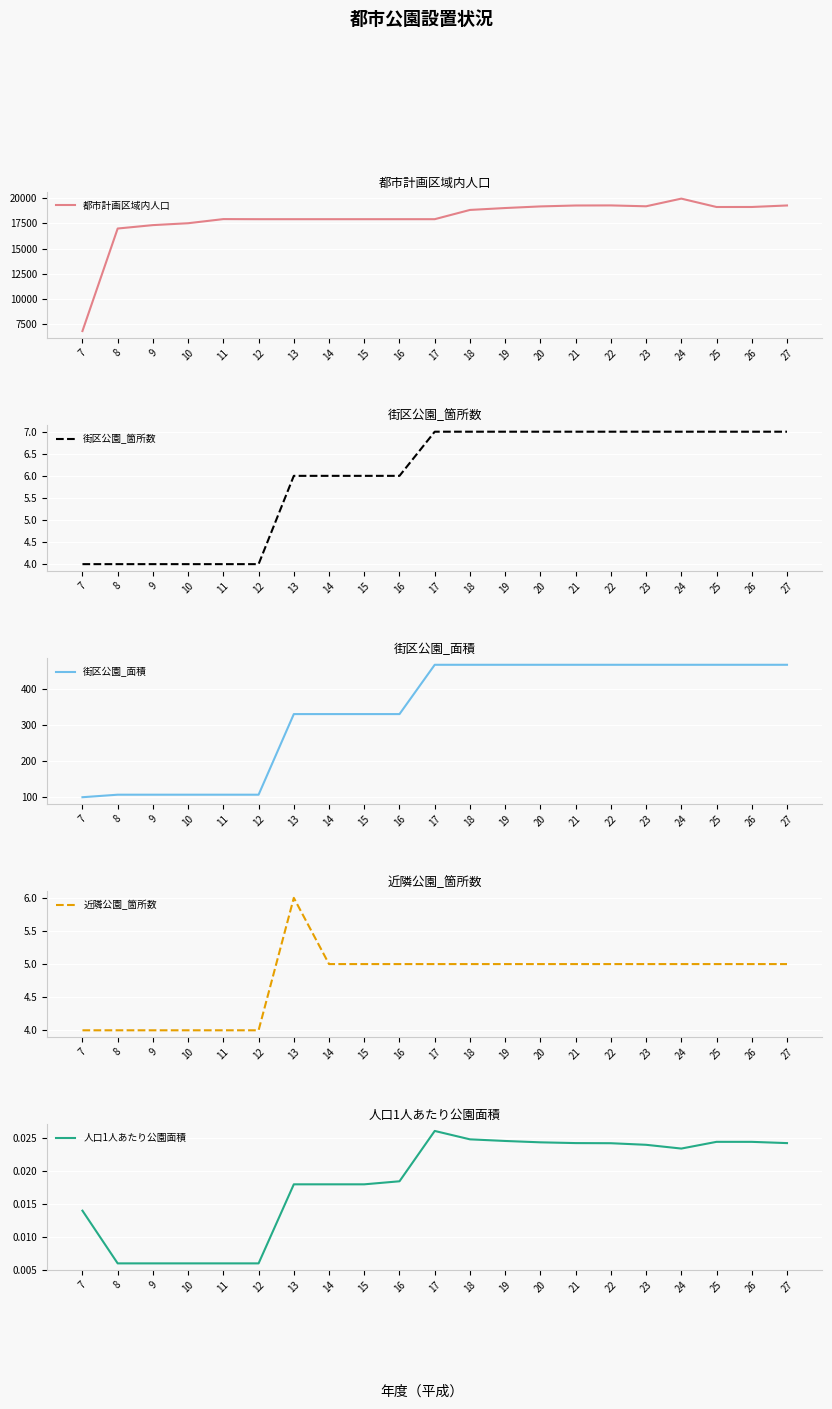

At which category does the chart reach its minimum across all series?

8